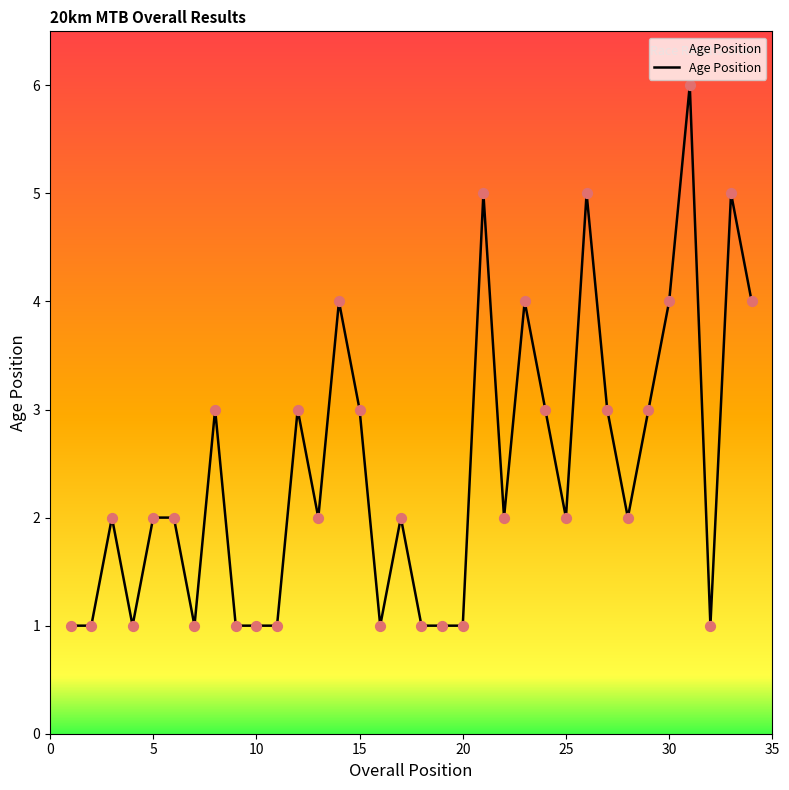

What is the maximum value shown in the chart?

6